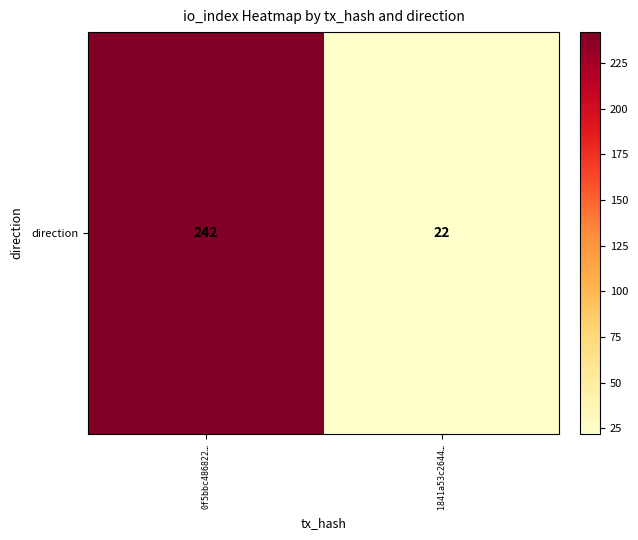

True or false: the data shows 22 at 1841a53c2644….

True